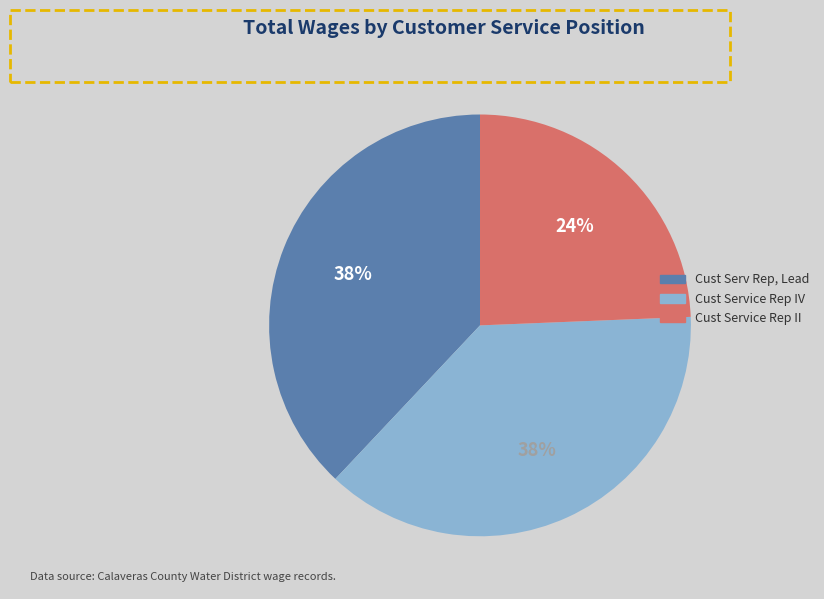

Is there a majority slice in this chart?

No